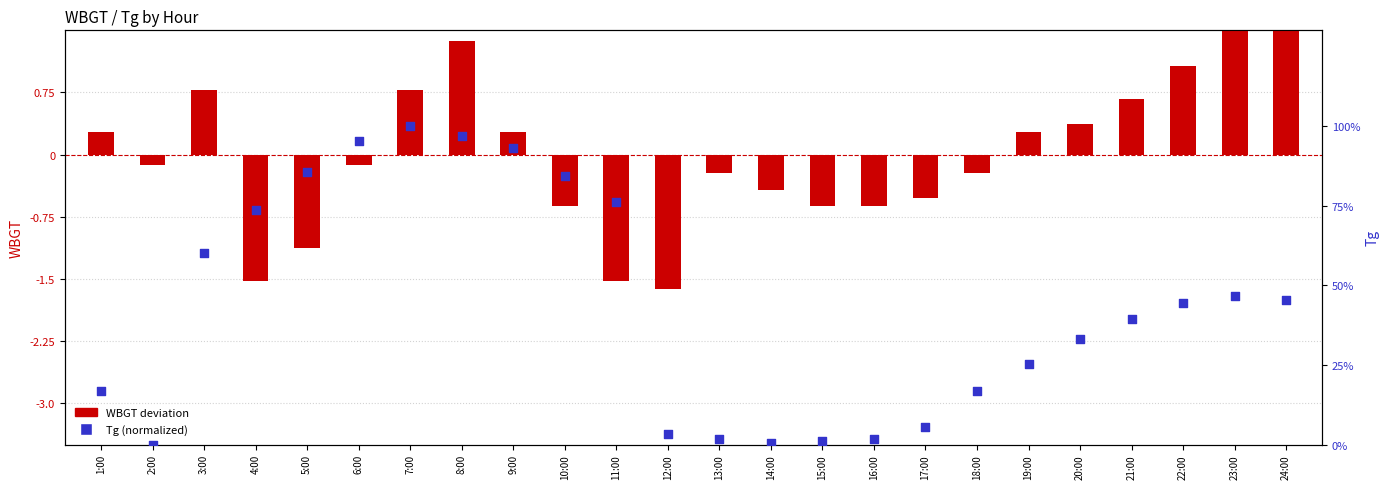

Which series contains the highest Y value?

Tg (normalized)